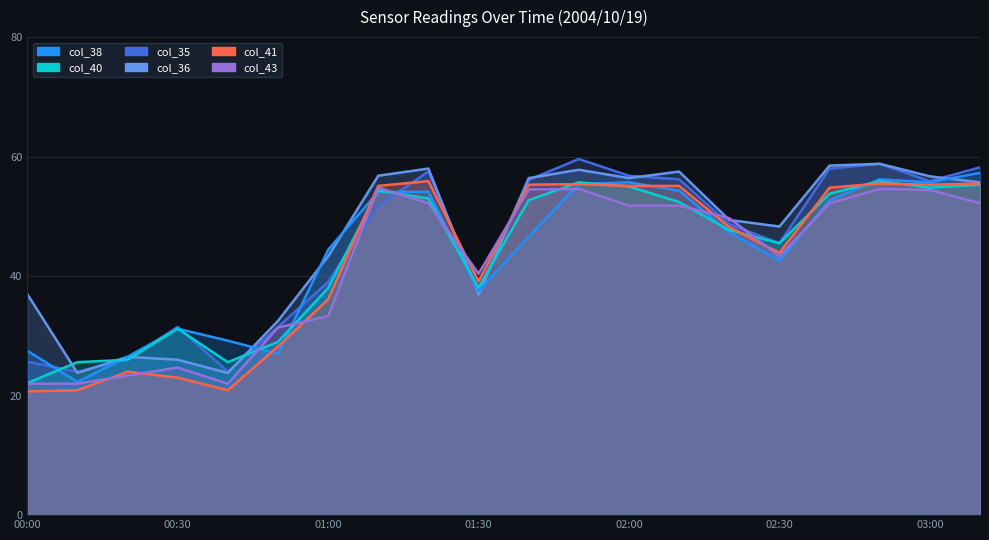

At how many categories does at least one series exceed 57?

6